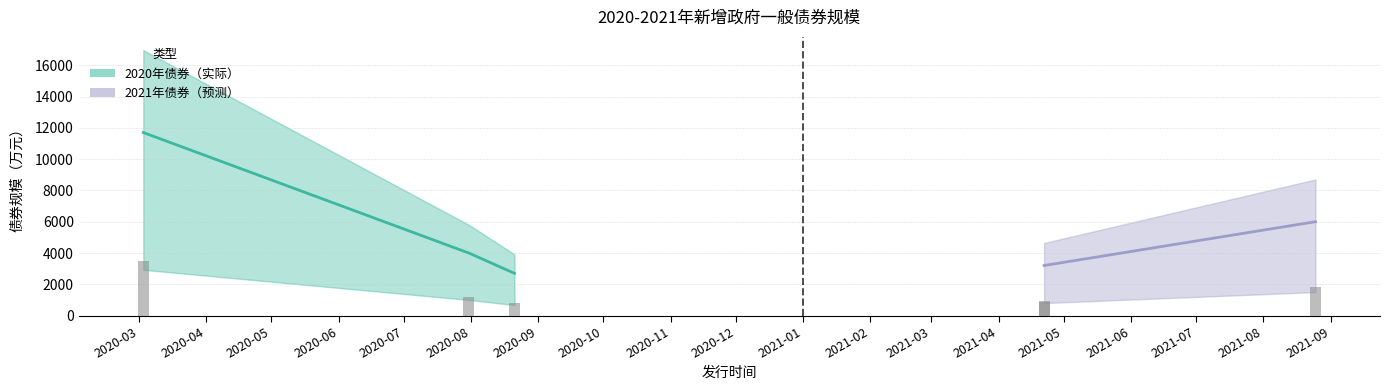

How many data points are less than 4000?

3